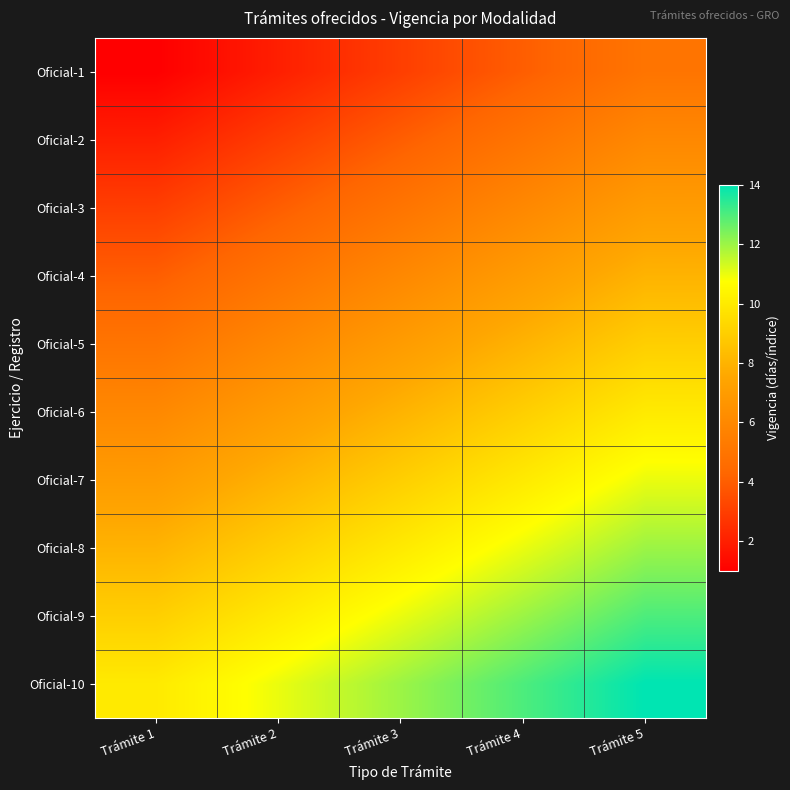

Which series changed the most between Trámite 1 and Trámite 2?

Oficial-1